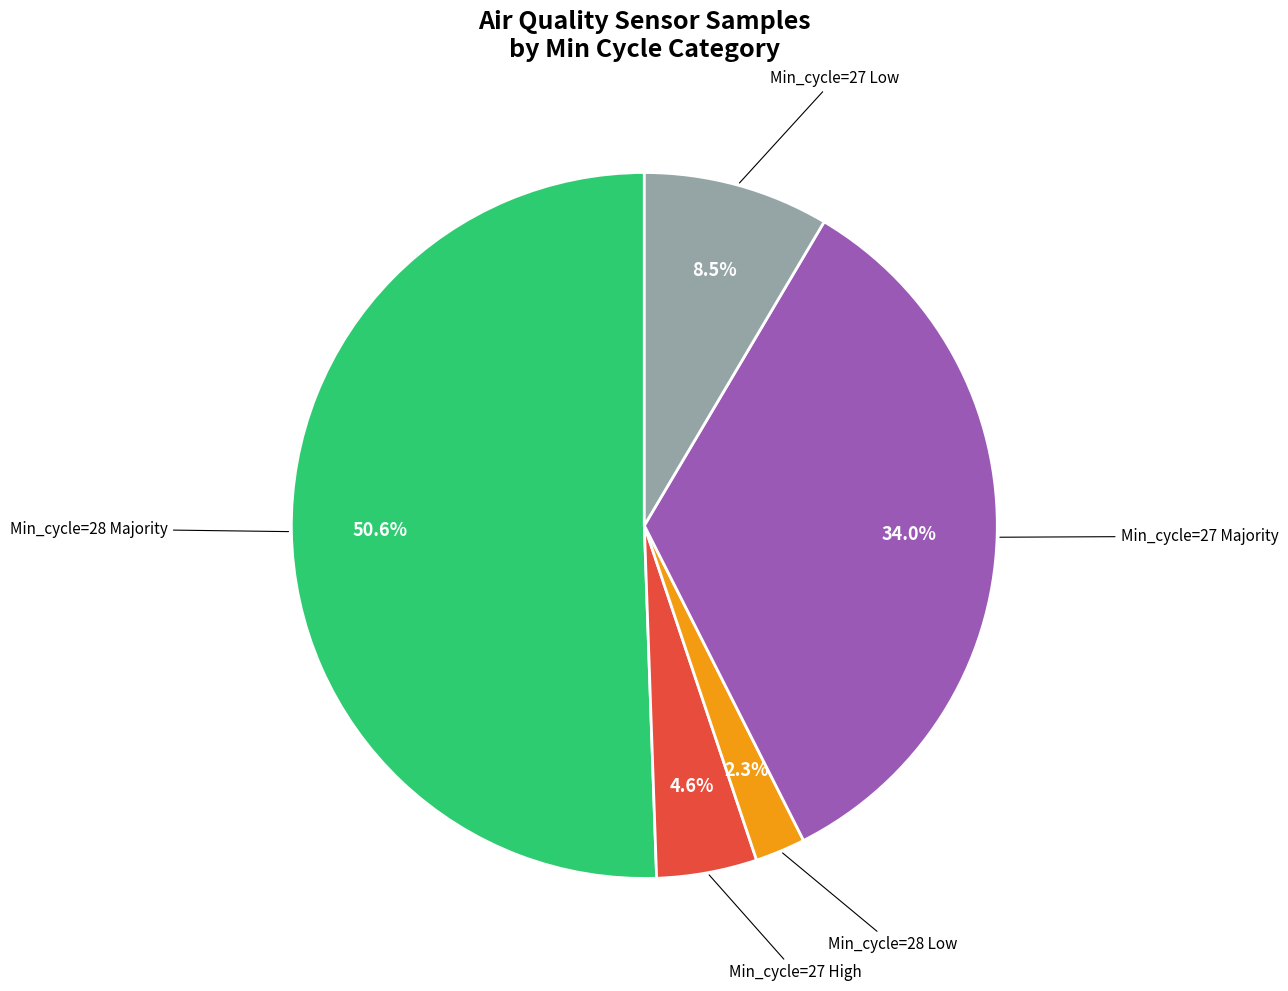

Does any single category account for the majority?

Yes